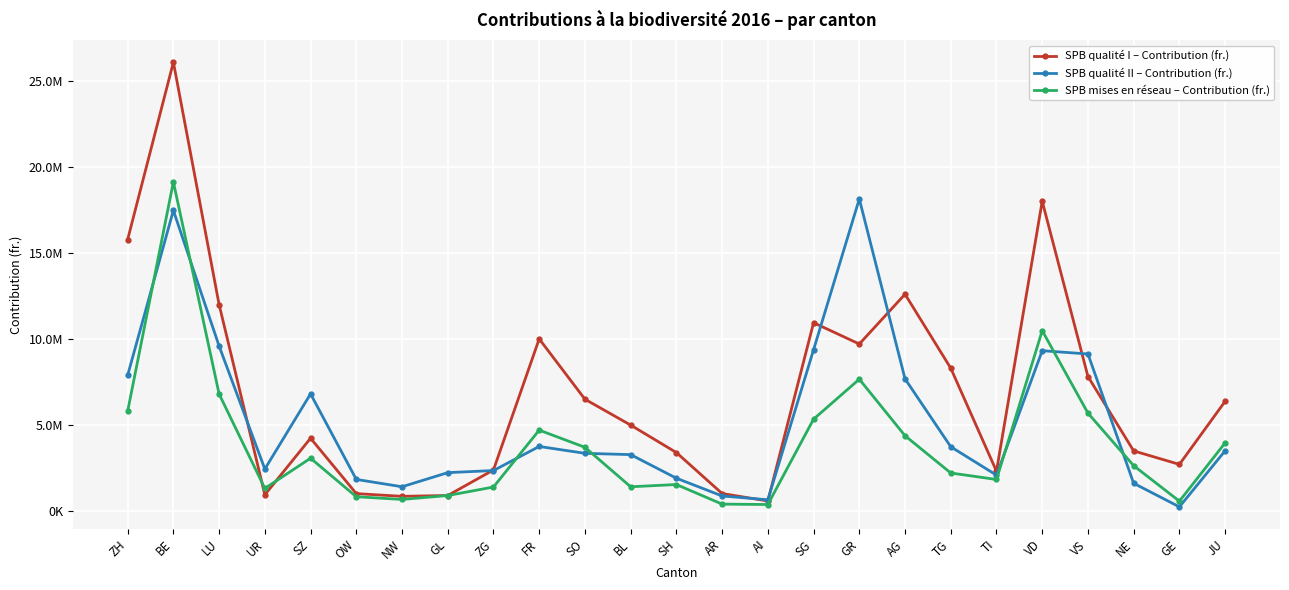

Between AI and SZ, which is larger?

SZ